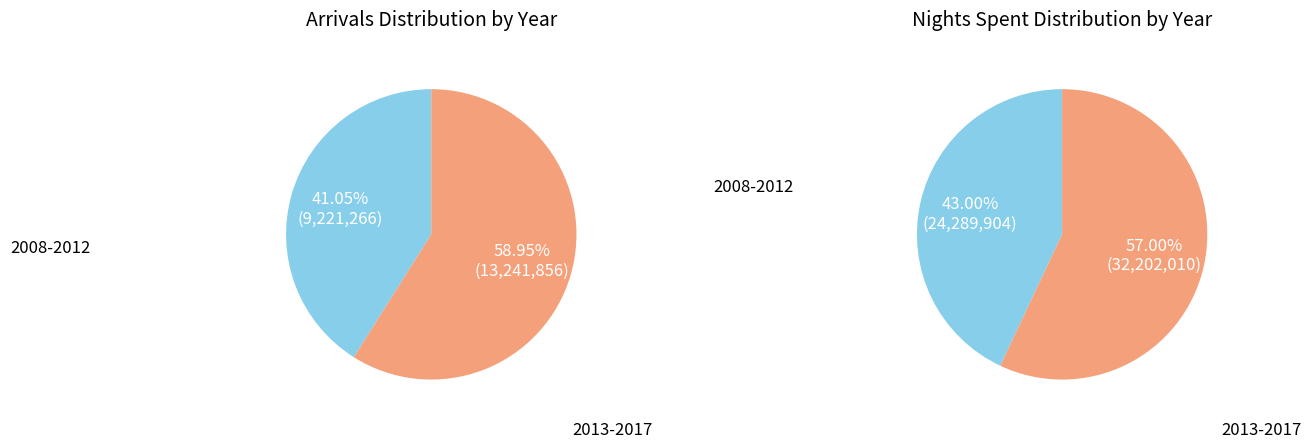

Which series has the widest spread of values?

nights